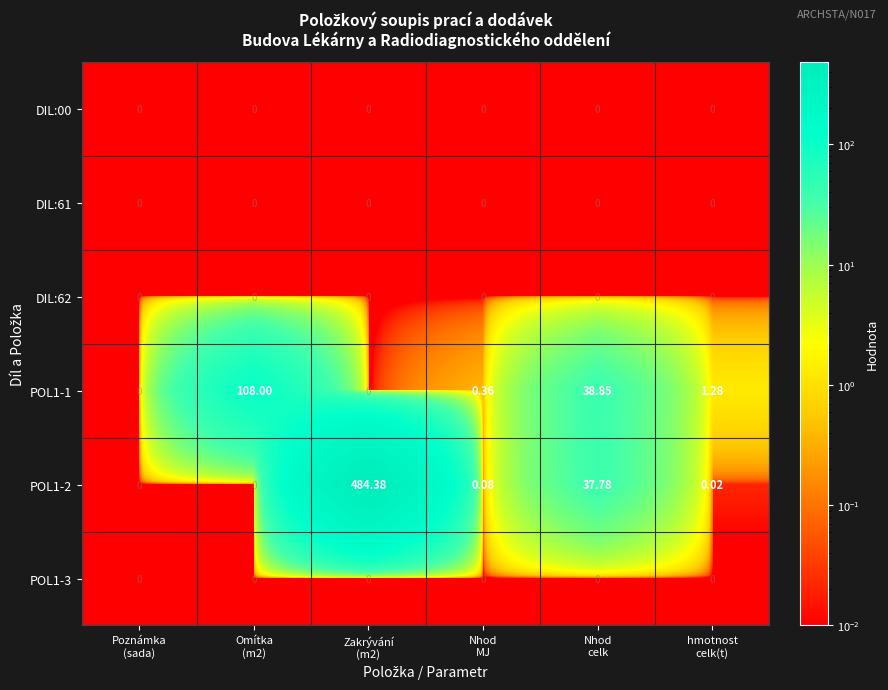

Reading left to right, extract all data points from this chart.

DIL:00: Poznámka
(sada)=0.0	Omítka
(m2)=0.0	Zakrývání
(m2)=0.0	Nhod
MJ=0.0	Nhod
celk=0.0	hmotnost
celk(t)=0.0
DIL:61: Poznámka
(sada)=0.0	Omítka
(m2)=0.0	Zakrývání
(m2)=0.0	Nhod
MJ=0.0	Nhod
celk=0.0	hmotnost
celk(t)=0.0
DIL:62: Poznámka
(sada)=0.0	Omítka
(m2)=0.0	Zakrývání
(m2)=0.0	Nhod
MJ=0.0	Nhod
celk=0.0	hmotnost
celk(t)=0.0
POL1-1: Poznámka
(sada)=0.0	Omítka
(m2)=108.0	Zakrývání
(m2)=0.0	Nhod
MJ=0.4	Nhod
celk=38.9	hmotnost
celk(t)=1.3
POL1-2: Poznámka
(sada)=0.0	Omítka
(m2)=0.0	Zakrývání
(m2)=484.4	Nhod
MJ=0.1	Nhod
celk=37.8	hmotnost
celk(t)=0.0
POL1-3: Poznámka
(sada)=0.0	Omítka
(m2)=0.0	Zakrývání
(m2)=0.0	Nhod
MJ=0.0	Nhod
celk=0.0	hmotnost
celk(t)=0.0